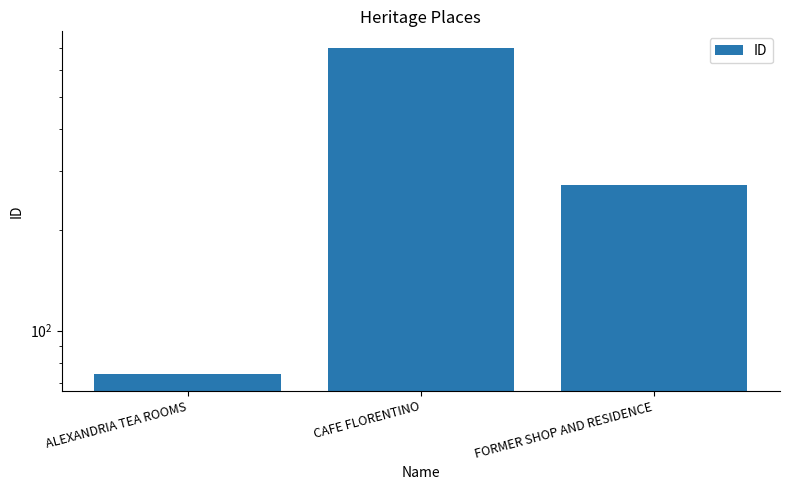

How many distinct data groups are displayed?

1